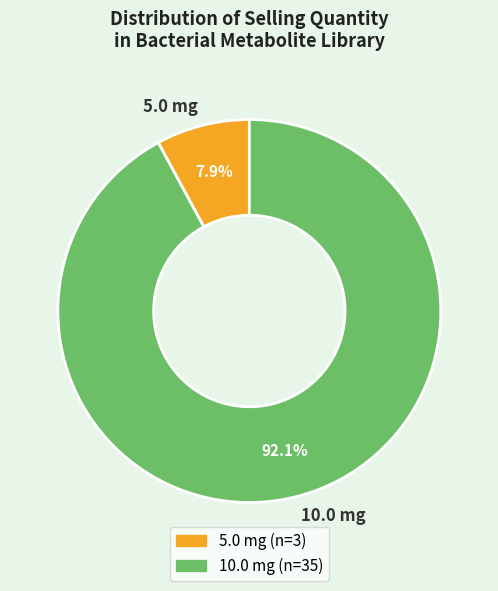

Which has a higher value, 5.0 mg or 10.0 mg?

10.0 mg